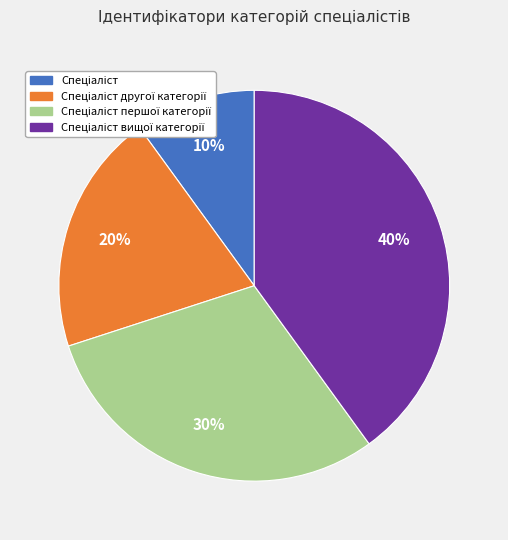

How many slices are in this pie chart?

4